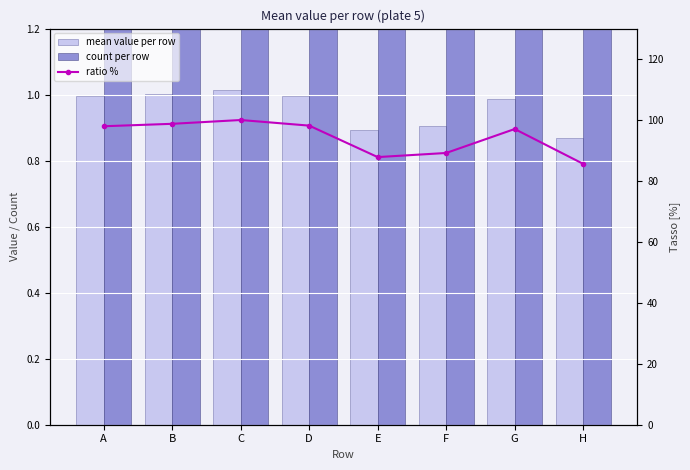

Which series has the largest range (max minus min)?

ratio %